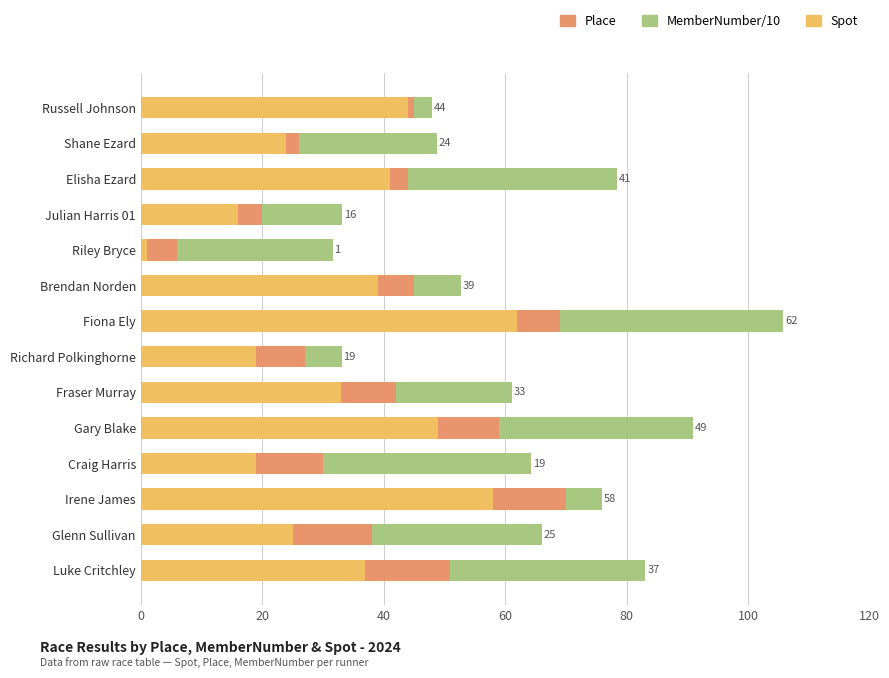

At which category is the sum across all series the highest?

Fiona Ely